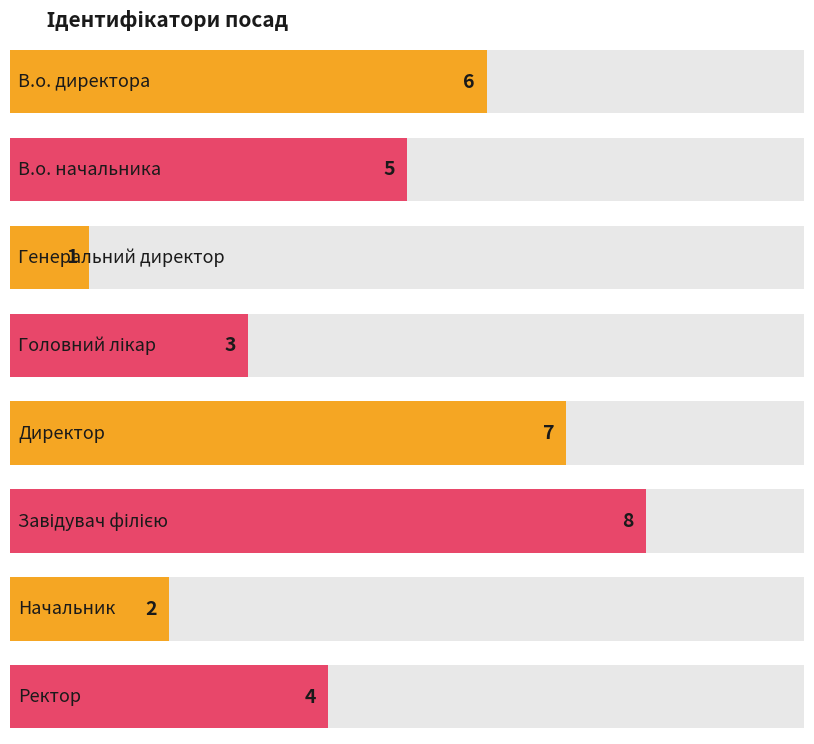

What is the ratio of the value at Ректор to the value at В.о. директора?

0.7